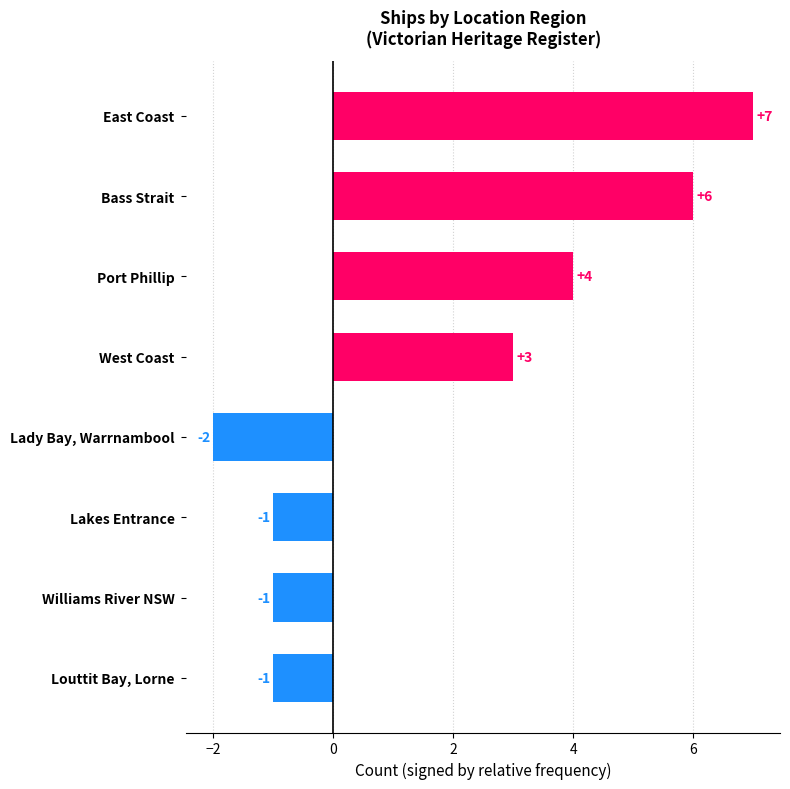

What is the change in value from Lady Bay, Warrnambool to East Coast?

+9